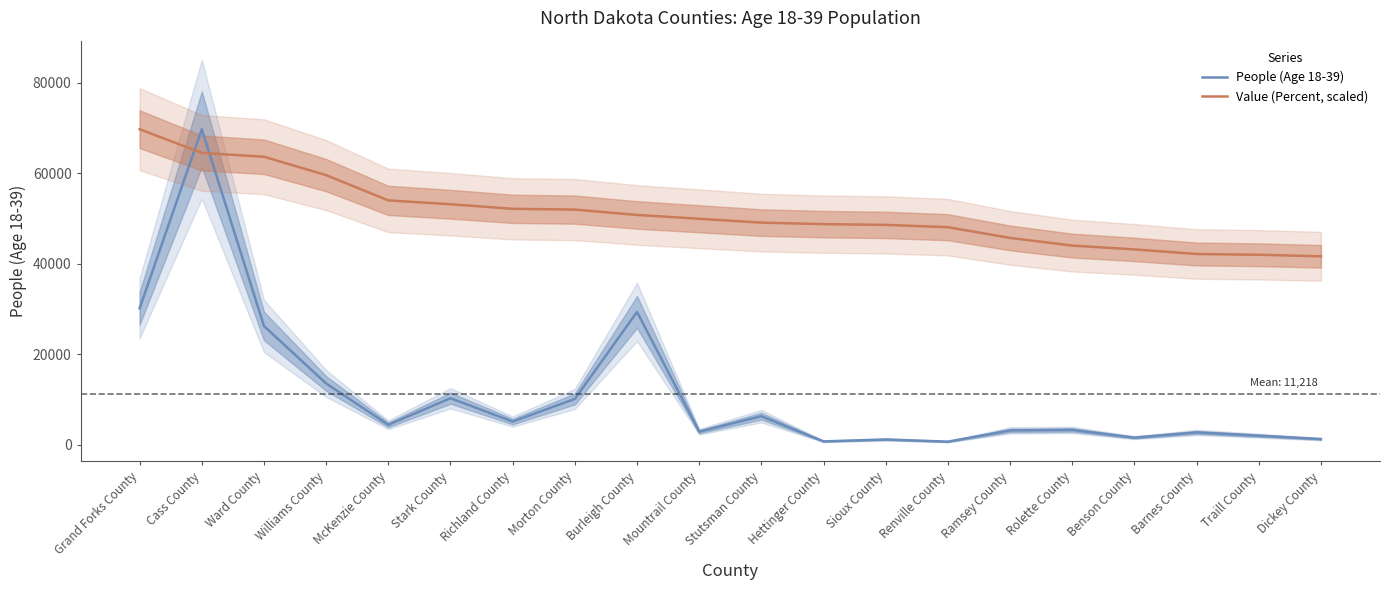

How many intersections are there between People (Age 18-39) and Value (Percent, scaled)?

2